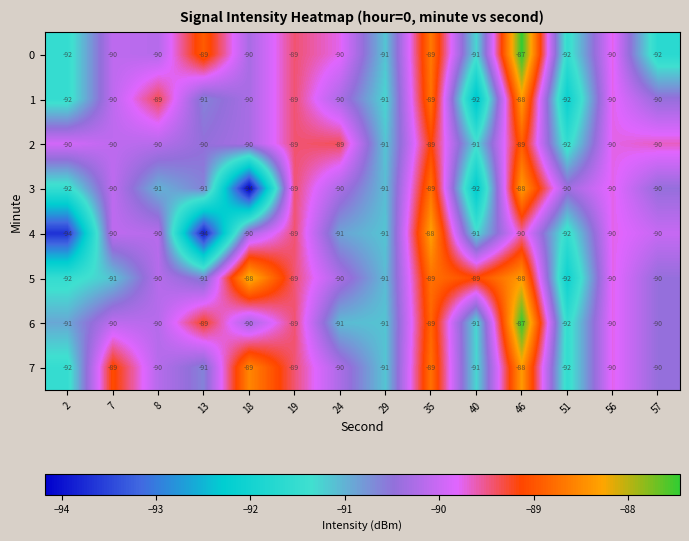

What is the difference between the maximum and minimum values in the 6 series?

5